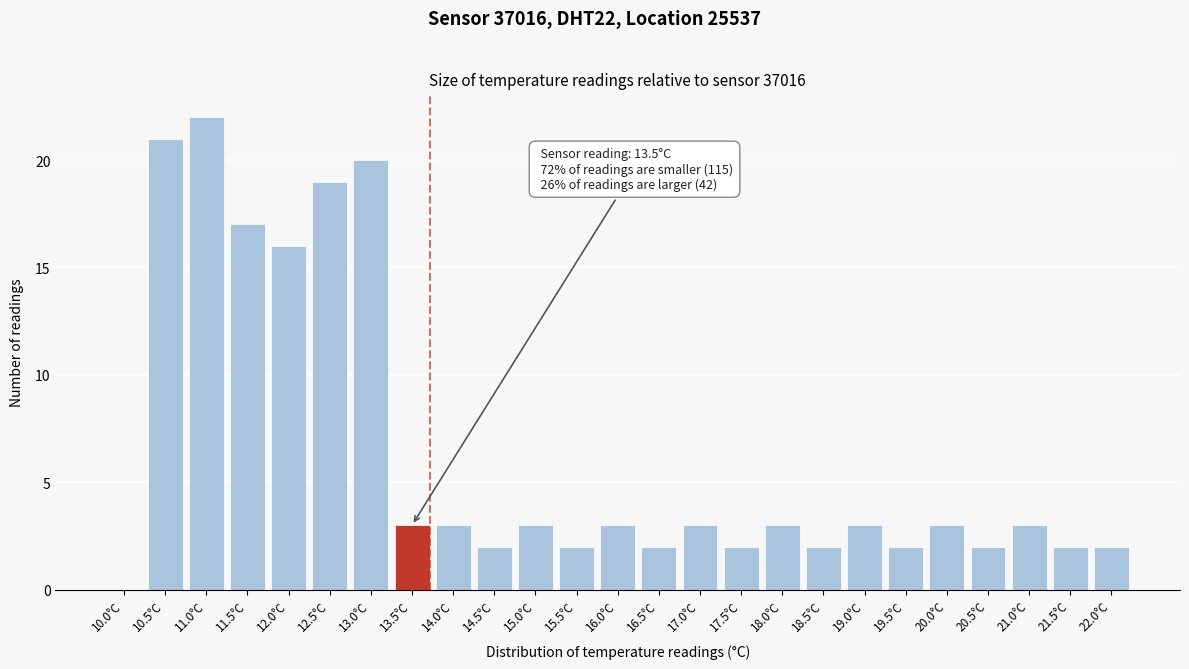

Reading left to right, transcribe all the data shown in this chart.

10.0°C=0	10.5°C=21	11.0°C=22	11.5°C=17	12.0°C=16	12.5°C=19	13.0°C=20	13.5°C=3	14.0°C=3	14.5°C=2	15.0°C=3	15.5°C=2	16.0°C=3	16.5°C=2	17.0°C=3	17.5°C=2	18.0°C=3	18.5°C=2	19.0°C=3	19.5°C=2	20.0°C=3	20.5°C=2	21.0°C=3	21.5°C=2	22.0°C=2